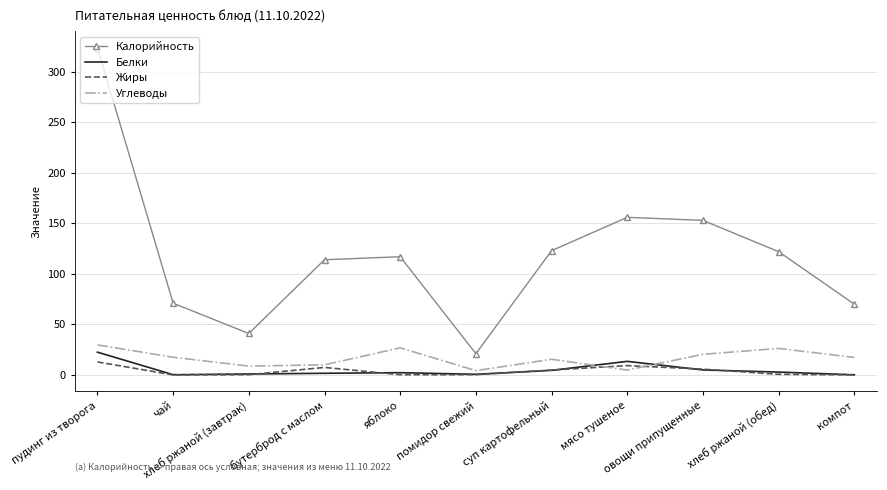

What is the sum of the Калорийность values at чай and помидор свежий?

92.0